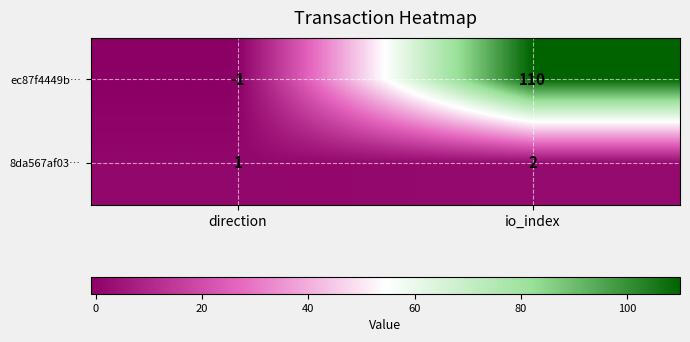

Which series has the largest total across all categories?

ec87f4449b…